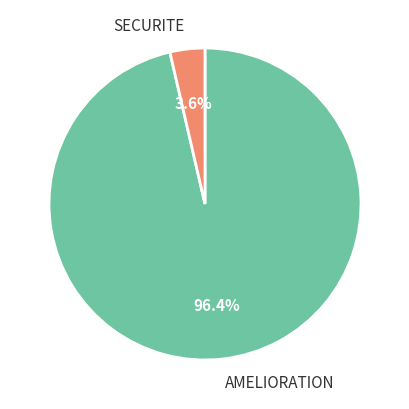

Which category has the smallest portion of the pie?

SECURITE